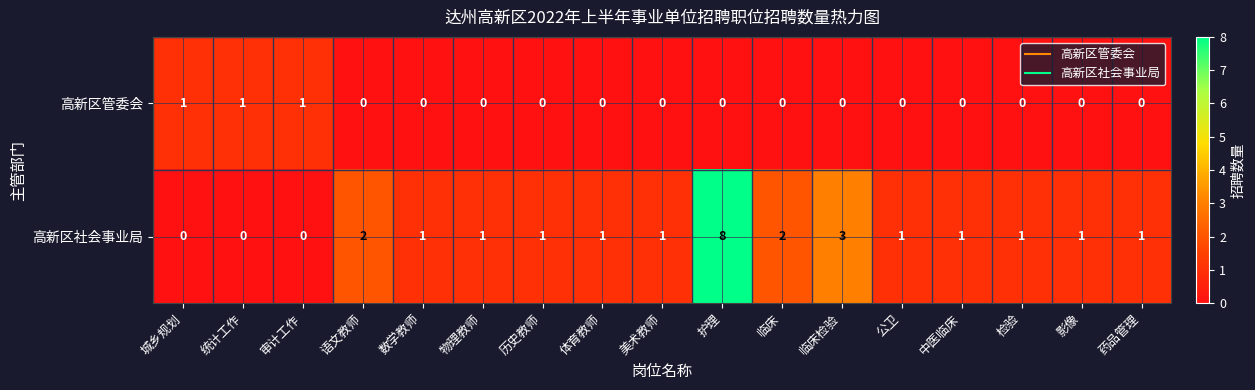

Which series has the largest range (max minus min)?

高新区社会事业局